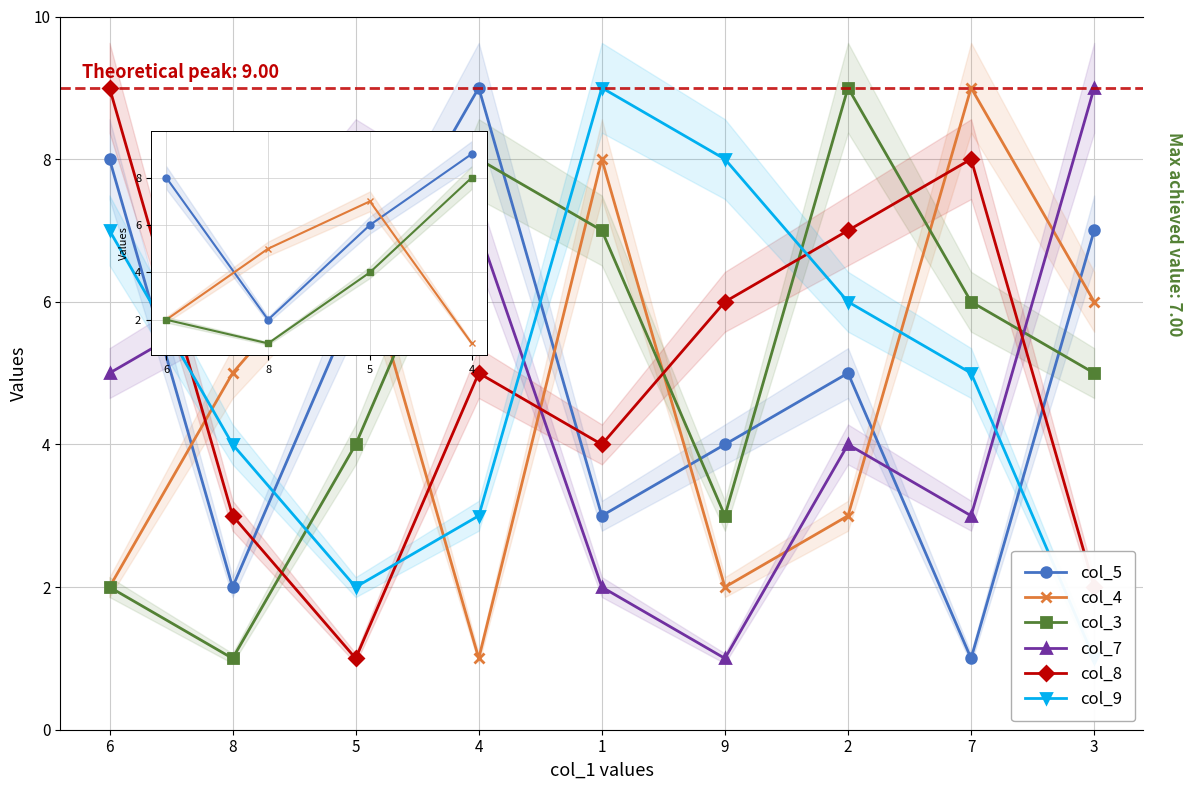

How many times do col_8 and col_7 cross each other?

3